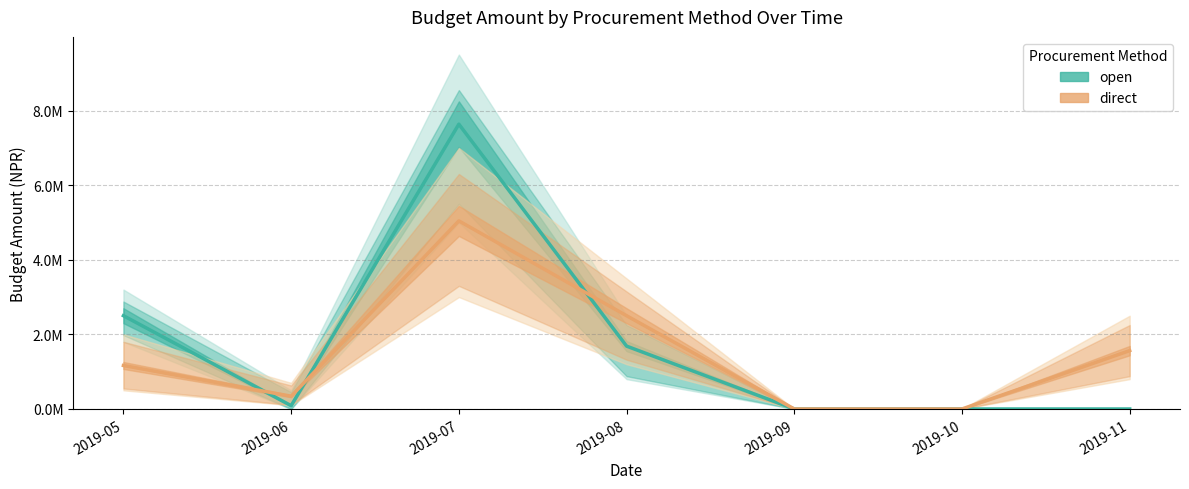

How many interior local peaks does the direct series have?

1